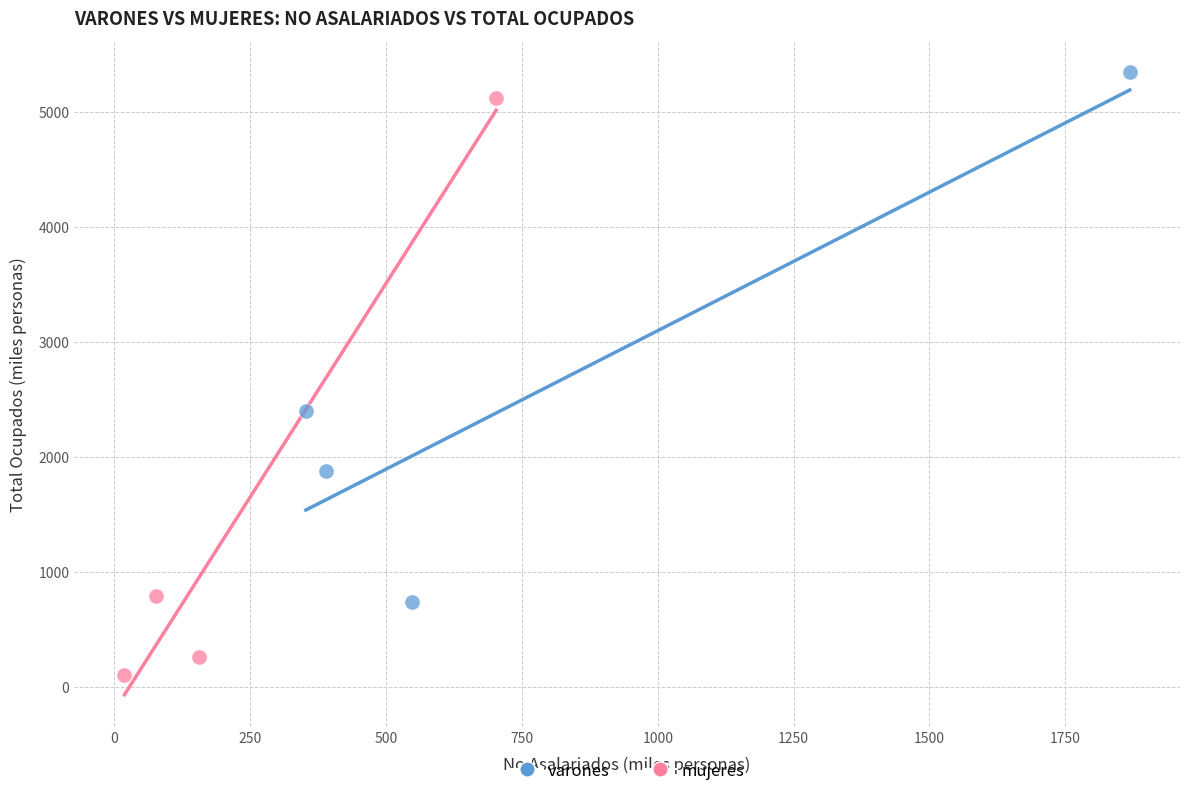

Which series has the largest Y range (max minus min)?

mujeres